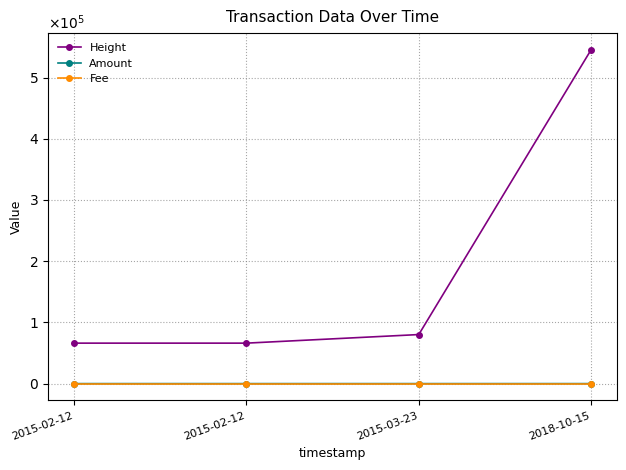

Reading left to right, what are all the values shown in this chart?

Height: 2015-02-12=66124	2015-02-12=66126	2015-03-23=80141	2018-10-15=545319
Amount: 2015-02-12=4	2015-02-12=3	2015-03-23=2	2018-10-15=1
Fee: 2015-02-12=1	2015-02-12=1	2015-03-23=1	2018-10-15=1